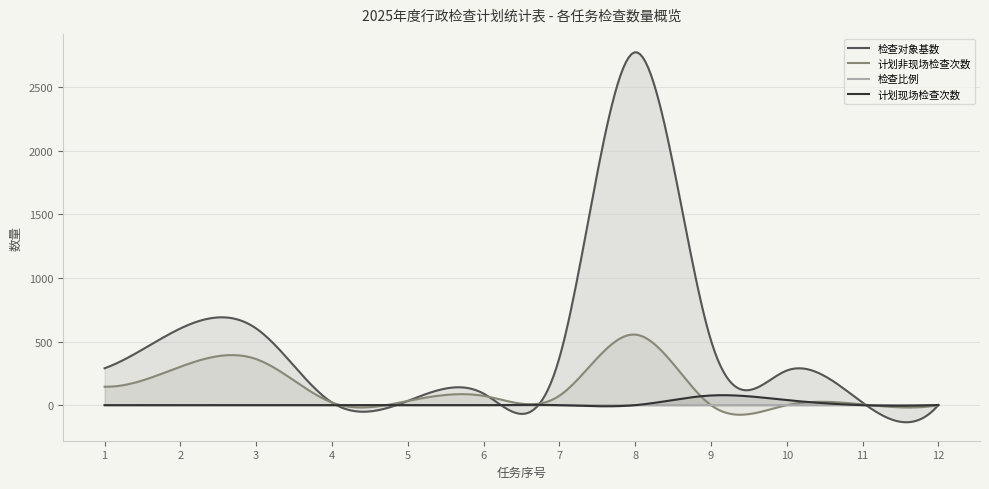

Count the number of categories in the chart.

300